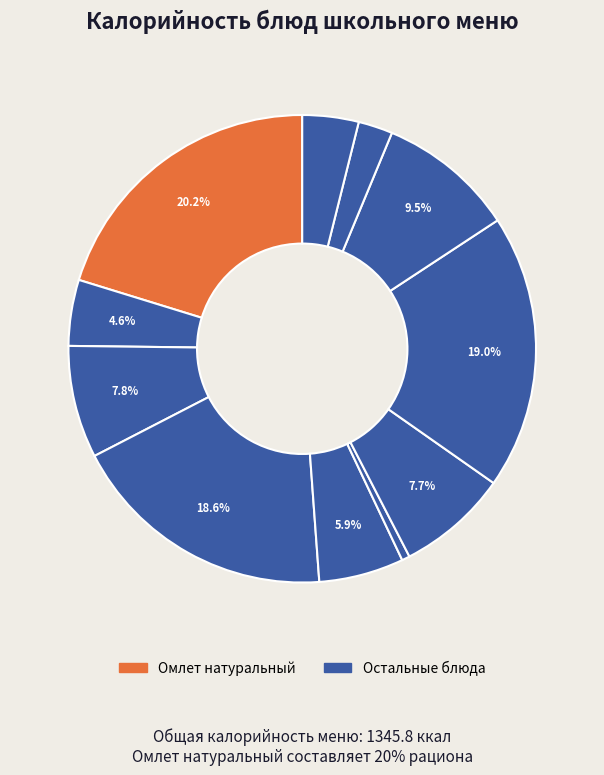

How many segments does this pie chart have?

11